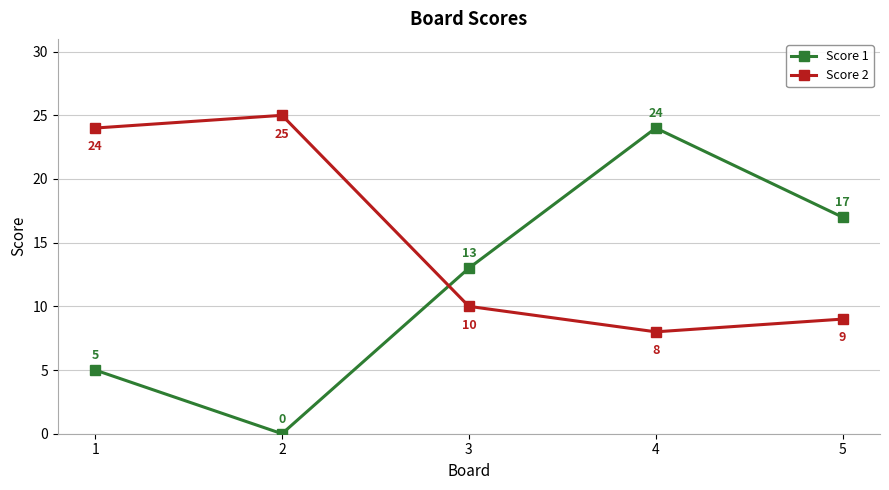

Between which two adjacent categories do Score 1 and Score 2 first intersect?

2 and 3